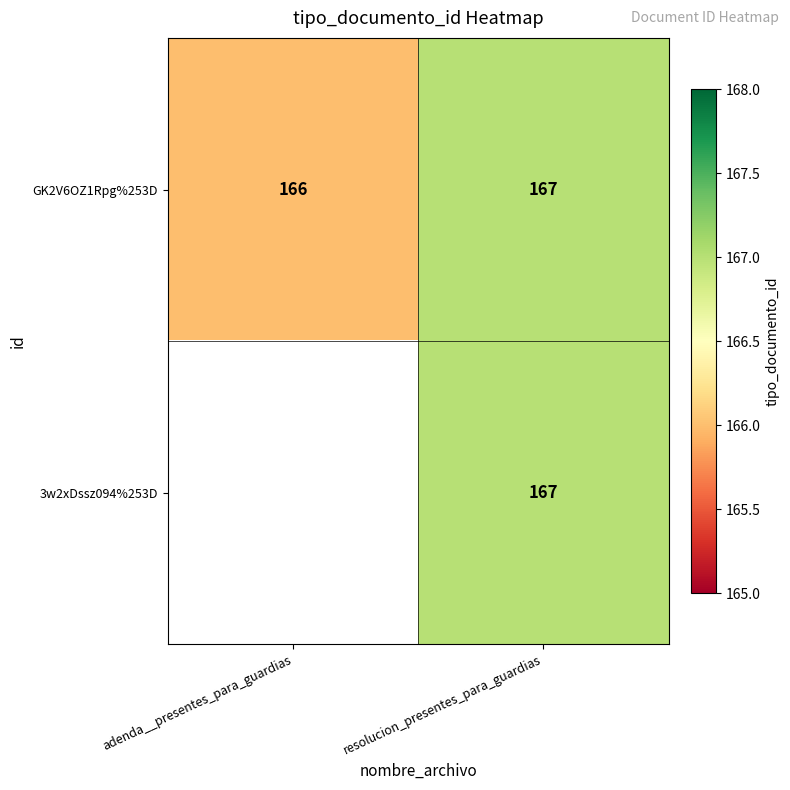

How many values in the GK2V6OZ1Rpg%253D series are below 167?

1